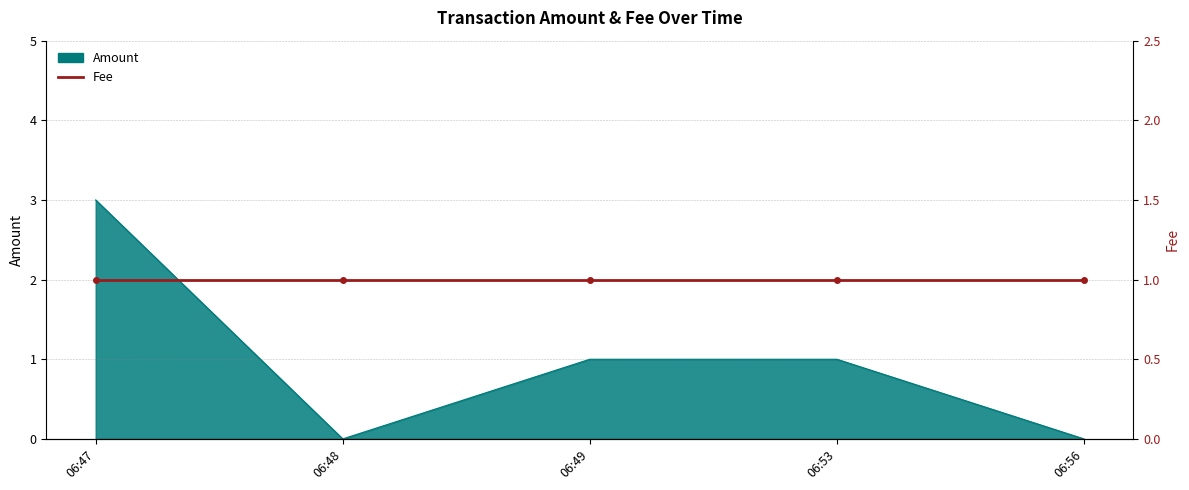

How many lines are shown in the chart?

1